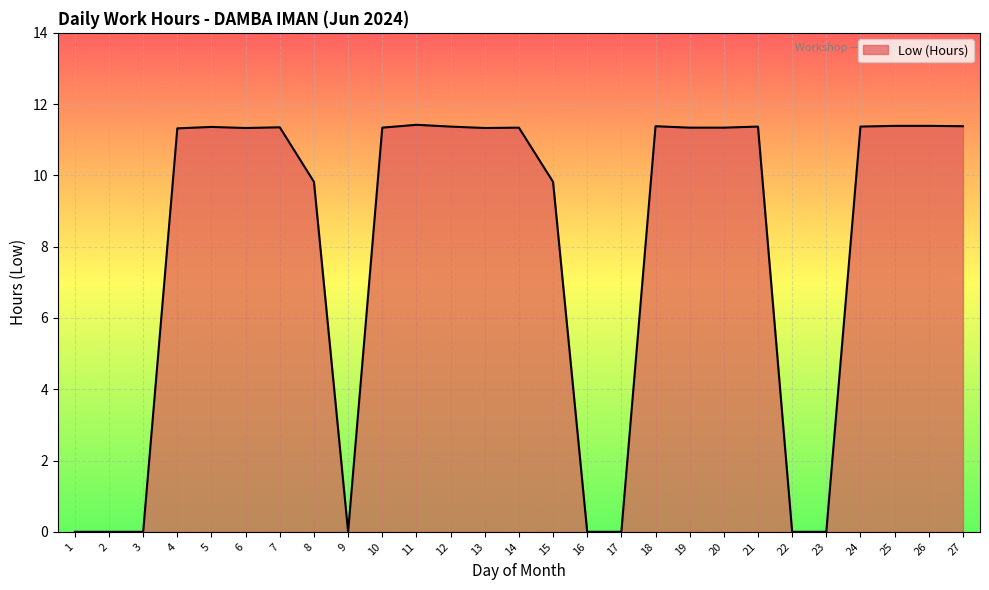

Between 20 and 2, which is larger?

20